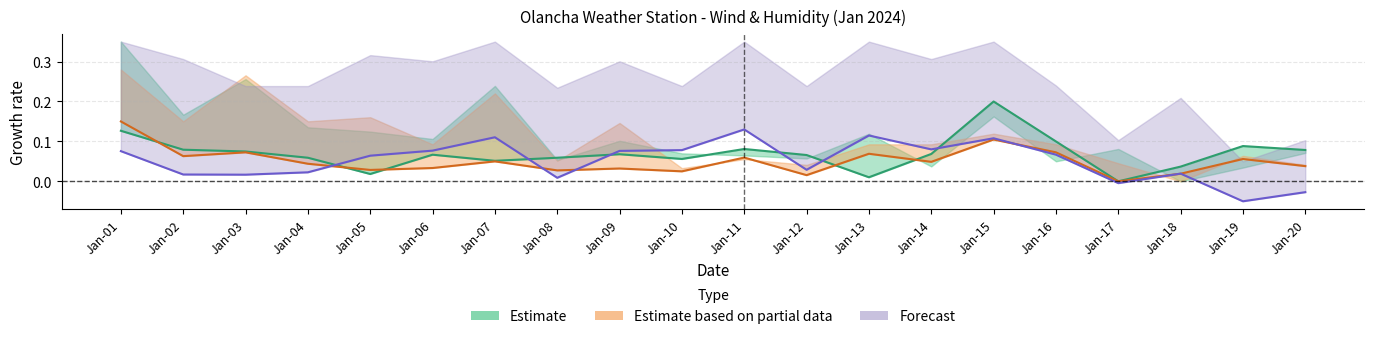

In m_ASPD_mean, how many points are higher than both neighbors (excluding endpoints)?

5